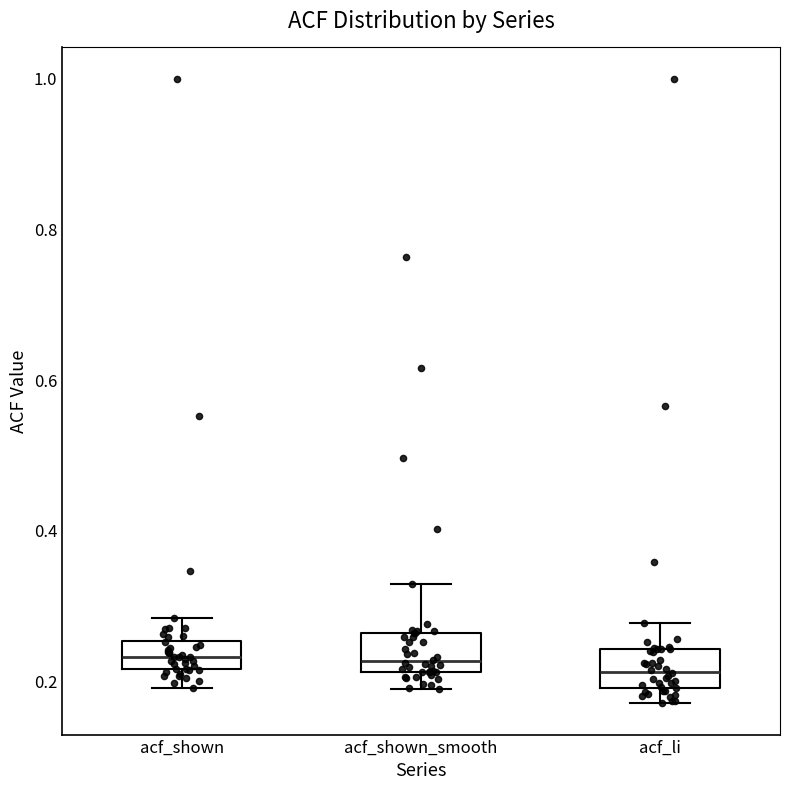

Reading left to right, read every box against the y-axis: the position of its median line, the range the box covers, and the ends of its whiskers. The values are not printed on the chart, so give them approximately, as read against the axis.

acf_shown: median 0.24, box 0.22 to 0.26, whiskers 0.20 to 0.28
acf_shown_smooth: median 0.22 (just above the box's lower edge), box 0.22 to 0.26, whiskers 0.20 to 0.34
acf_li: median 0.22, box 0.20 to 0.24, whiskers 0.18 to 0.28